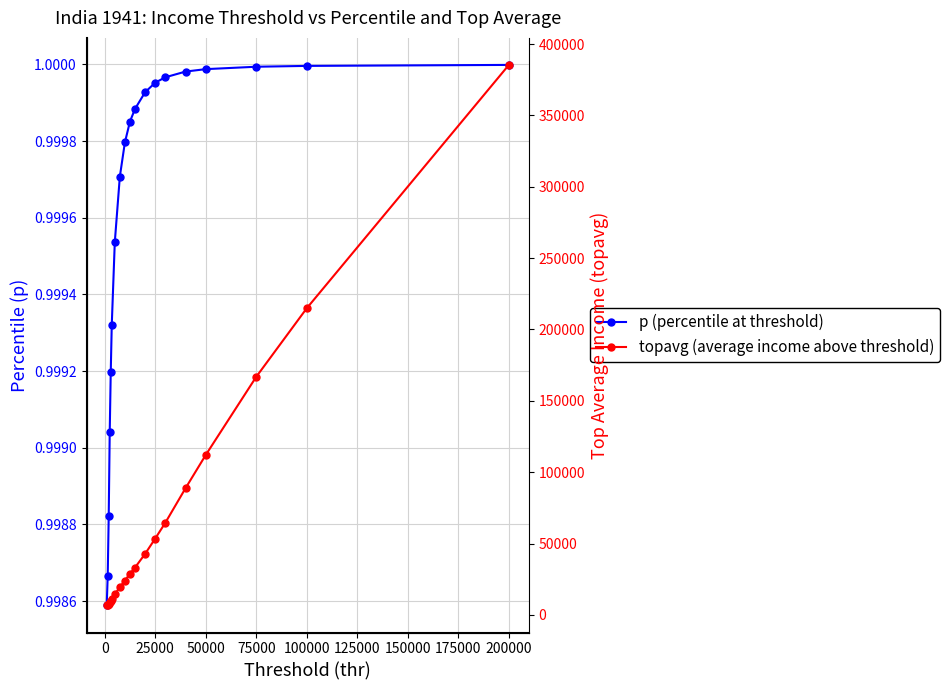

What is the difference between the maximum and minimum values in the topavg (average income above threshold) series?

378764.2